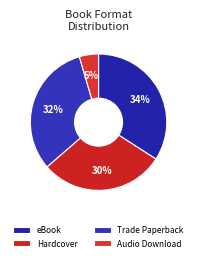

Is there any slice that represents more than half of the pie?

No